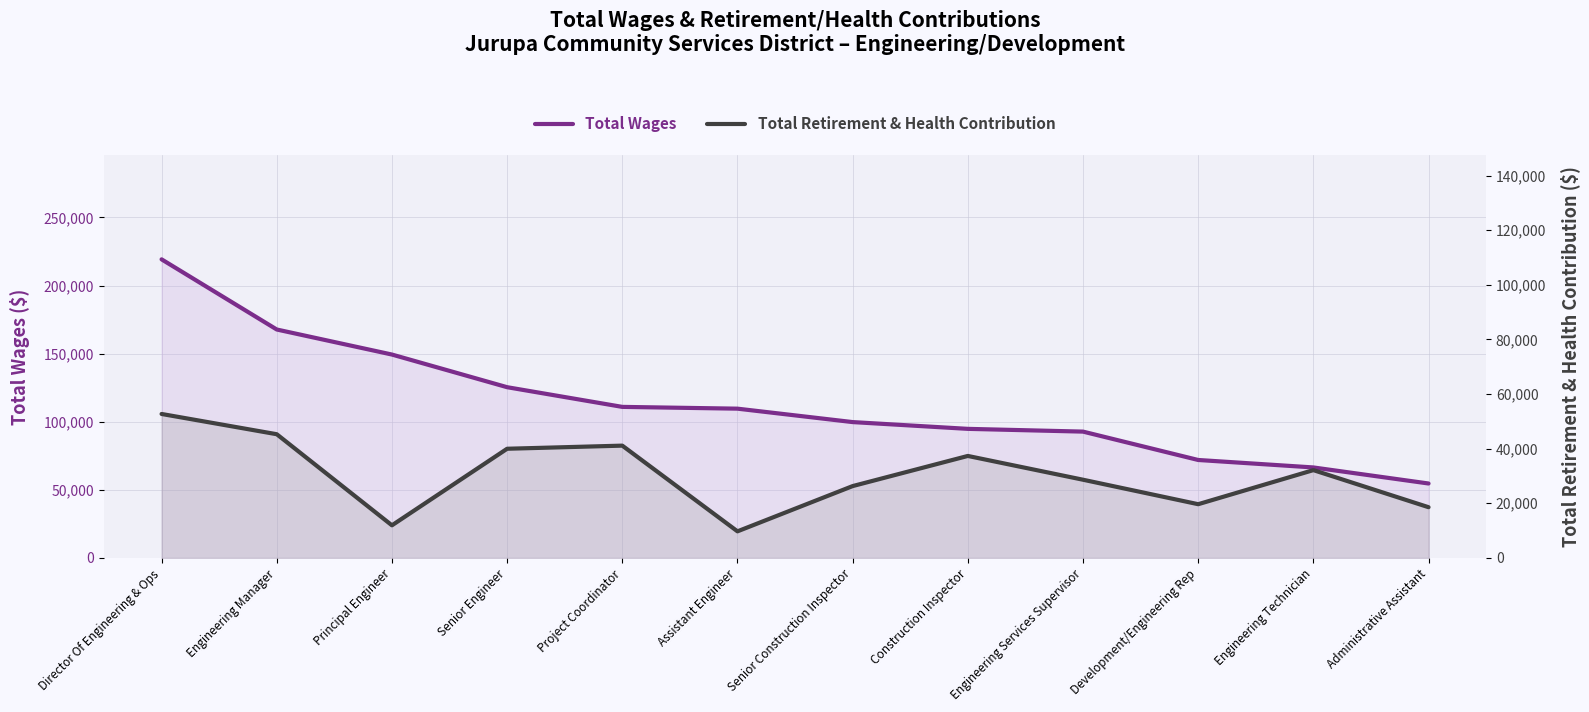

How many values in the Total Wages series exceed 109594?

5